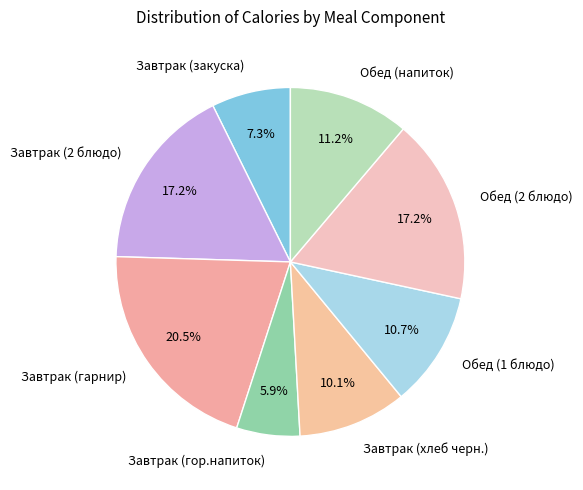

How many slices are in this pie chart?

8